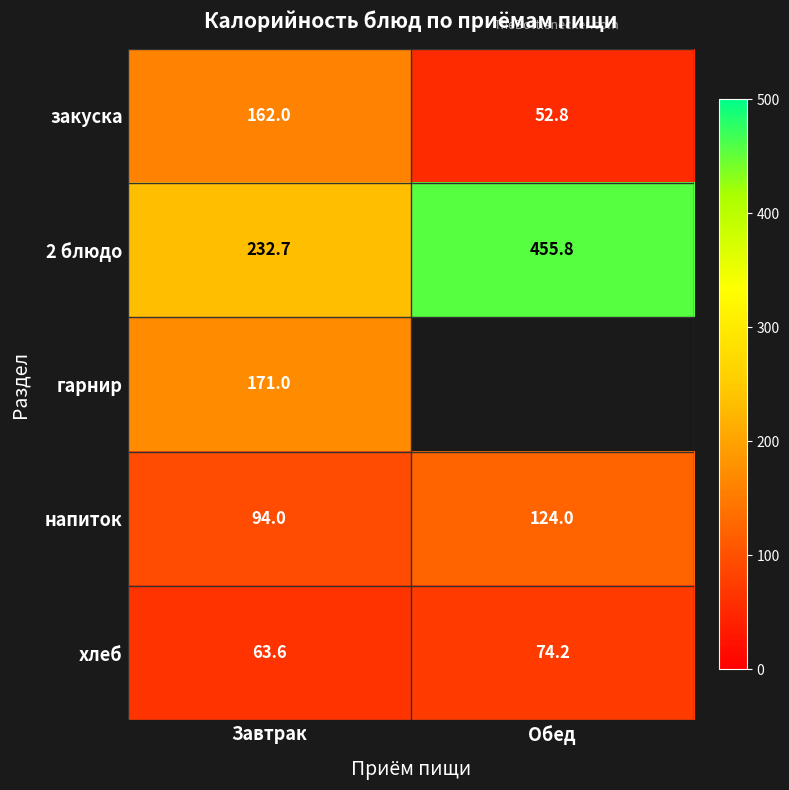

Which has a higher value, Завтрак or Обед?

Завтрак